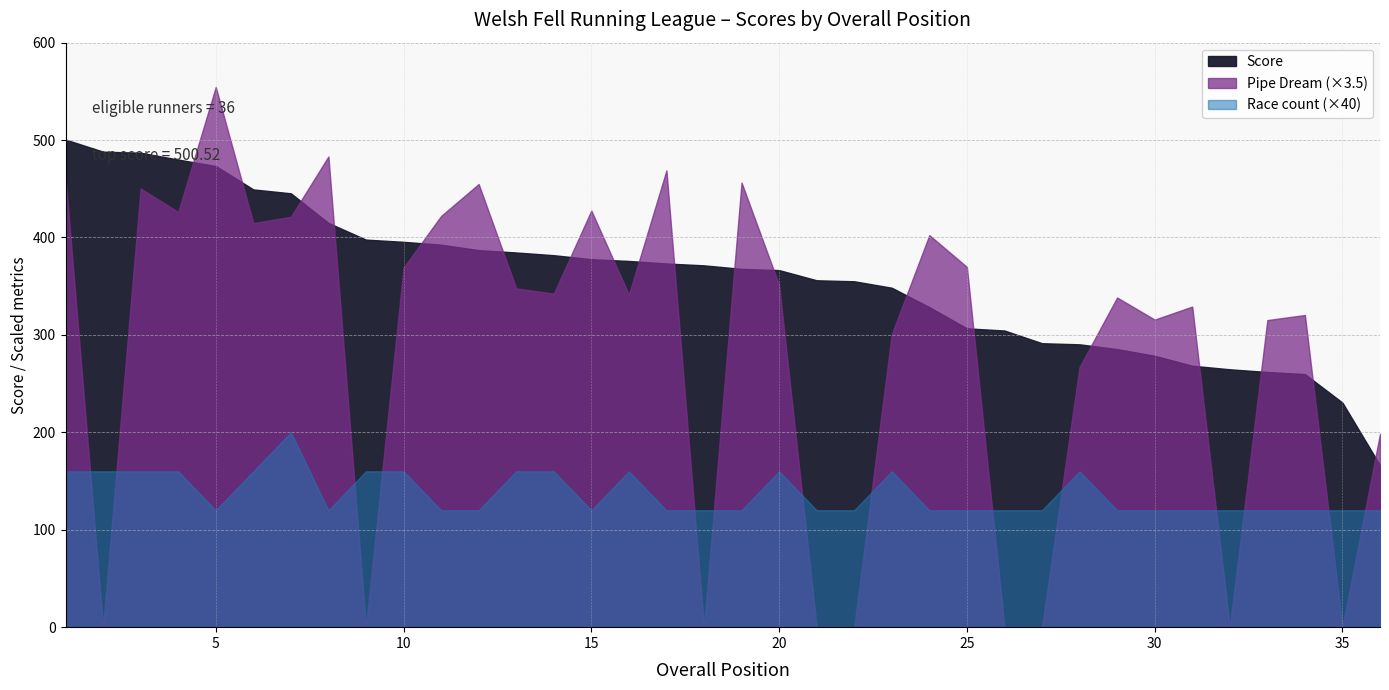

In Race count, how many points are higher than both neighbors (excluding endpoints)?

5